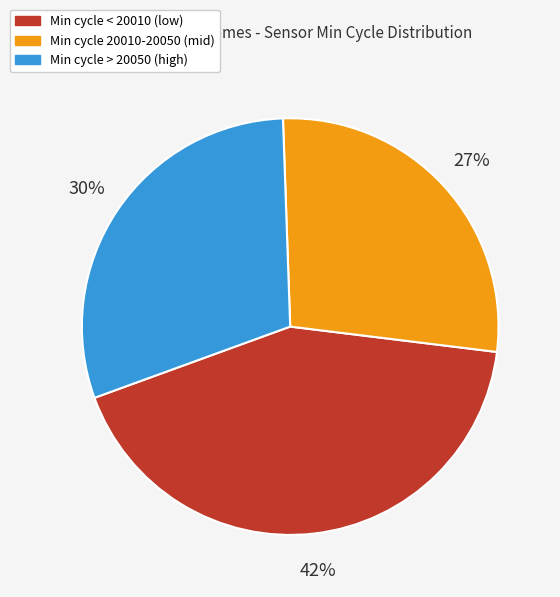

How many segments does this pie chart have?

3